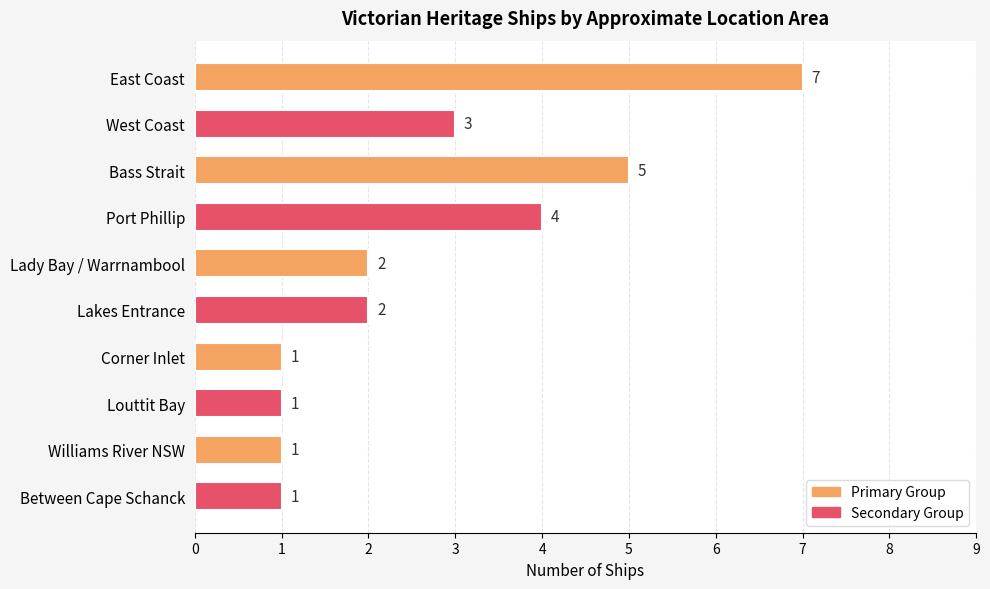

Is it true that the value at Corner Inlet is 0?

False